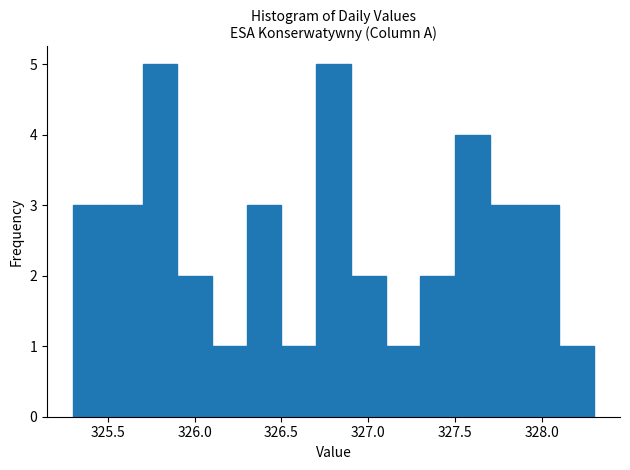

Reading left to right, list every bar in this chart as the range it spans on the x-axis followed by its height. The values are not printed on the chart, so give them approximately, as read against the axis.

325.3 to 325.5: 3
325.5 to 325.7: 3
325.7 to 325.9: 5
325.9 to 326.1: 2
326.1 to 326.3: 1
326.3 to 326.5: 3
326.5 to 326.7: 1
326.7 to 326.9: 5
326.9 to 327.1: 2
327.1 to 327.3: 1
327.3 to 327.5: 2
327.5 to 327.7: 4
327.7 to 327.9: 3
327.9 to 328.1: 3
328.1 to 328.3: 1